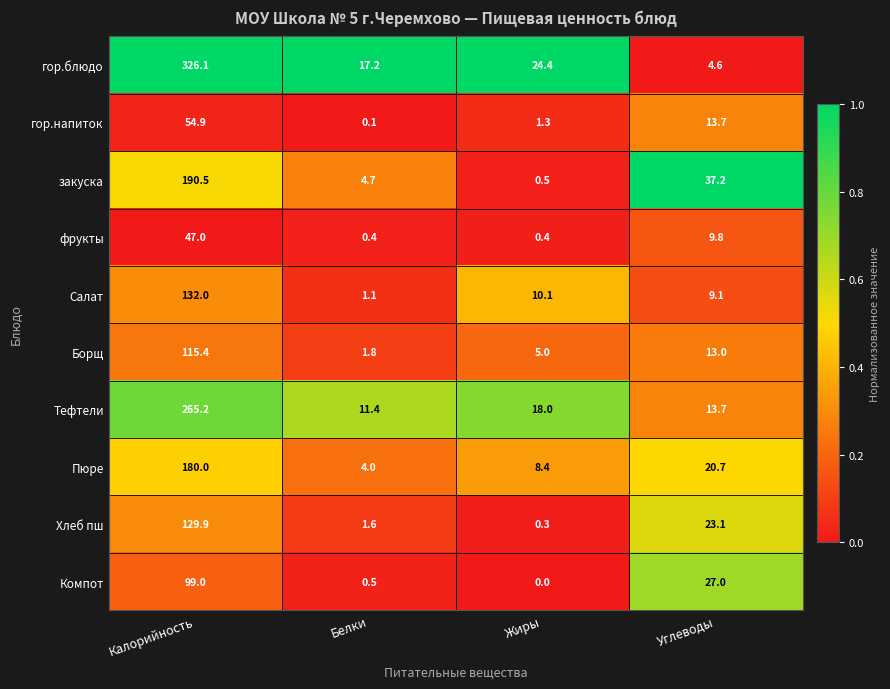

What is the maximum value shown in the chart?

326.1